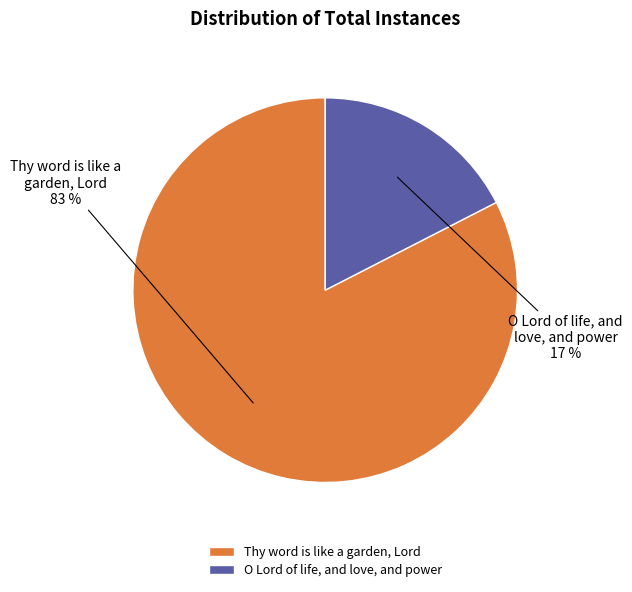

Between Thy word is like a garden, Lord and O Lord of life, and love, and power, which is larger?

Thy word is like a garden, Lord